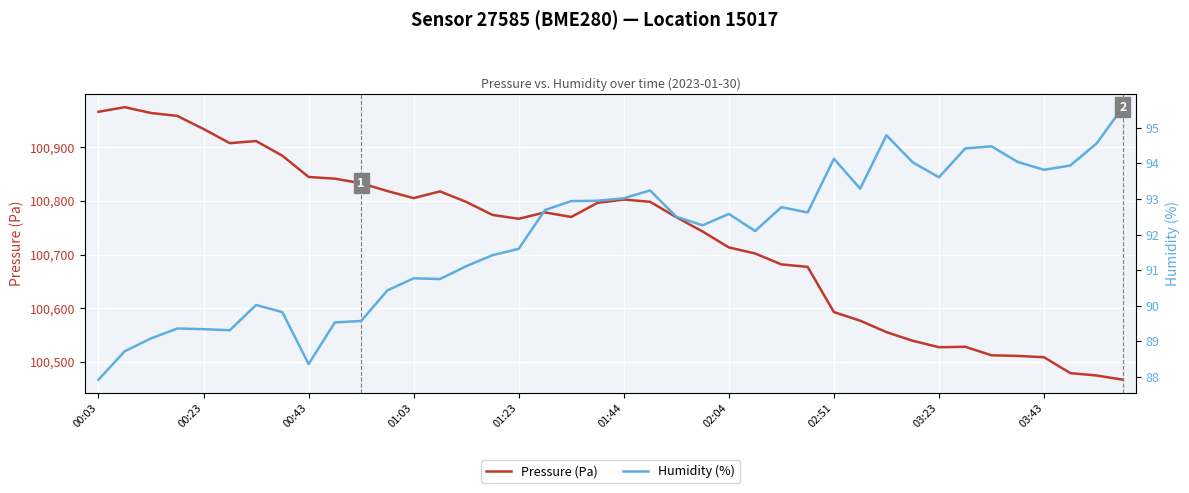

What is the lowest value of the Pressure (Pa) series?

100467.1